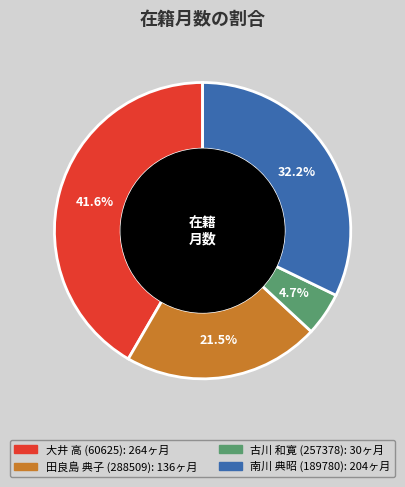

What is the smallest slice in the pie chart?

古川 和寛 (257378)